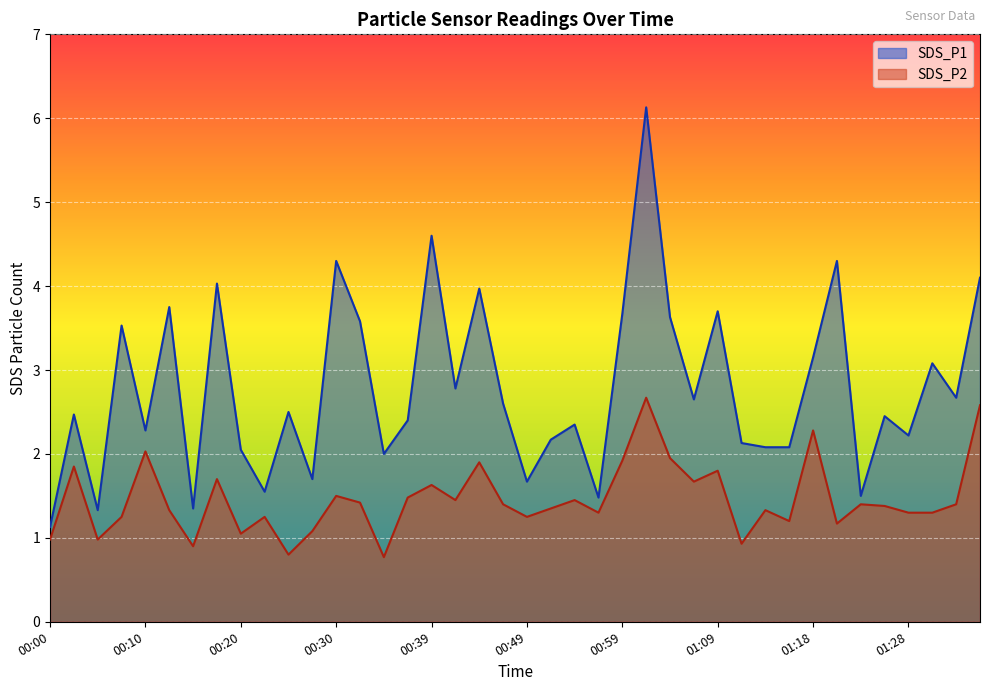

How many data points does each series have?

40